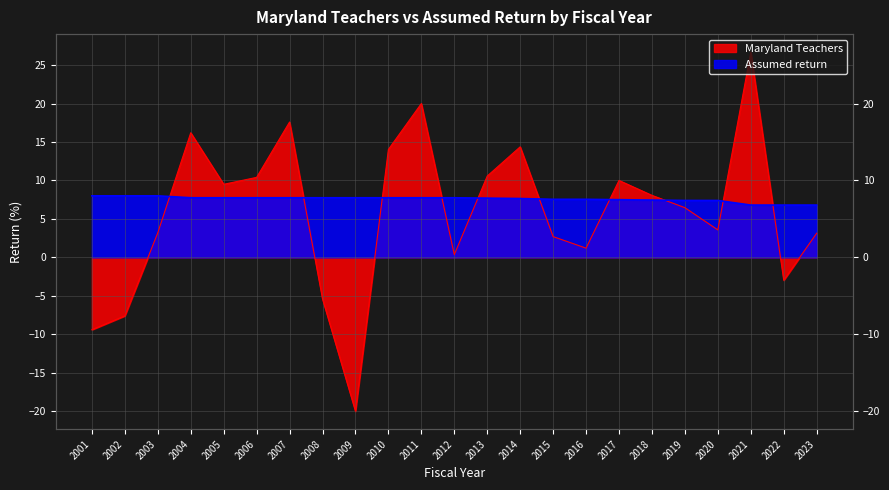

Where is Assumed return nearest to the value 7?

2021